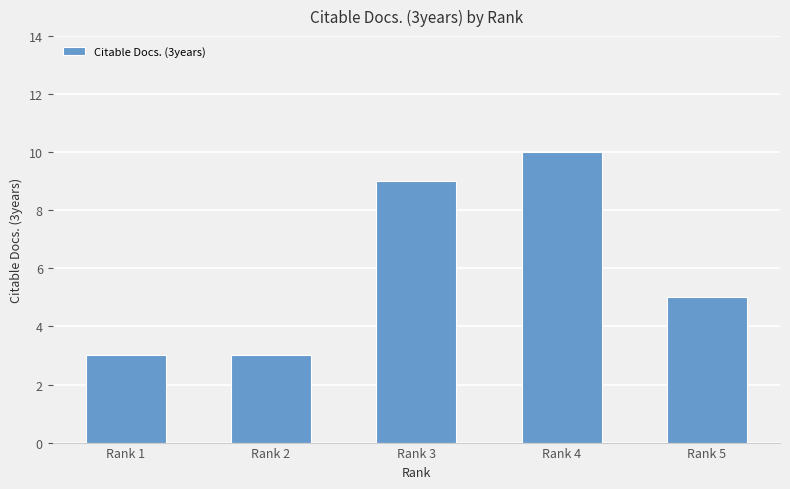

What is the sum of the values at Rank 1 and Rank 3?

12